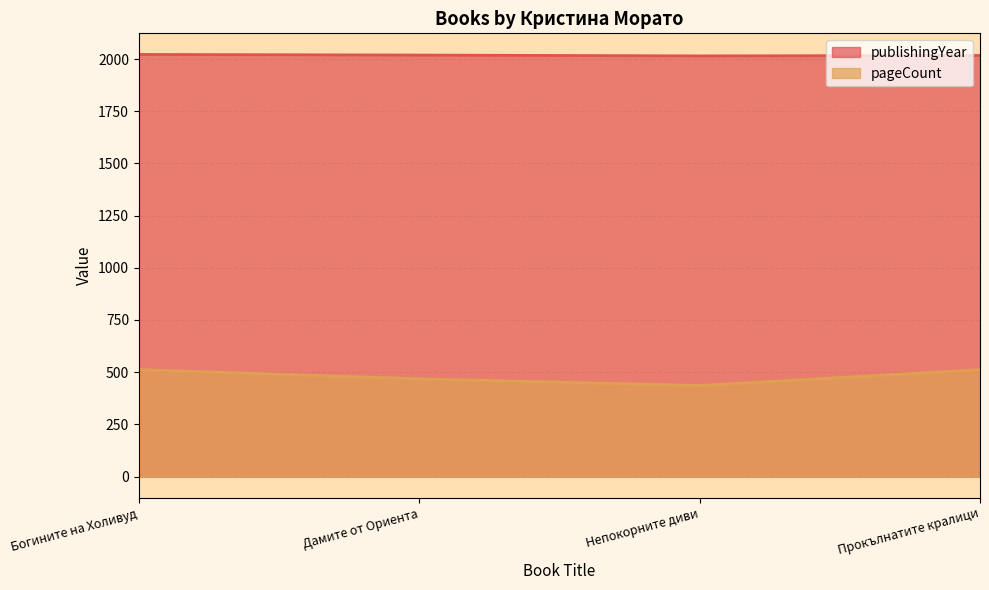

Is it true that publishingYear equals 3389 at Непокорните диви?

False